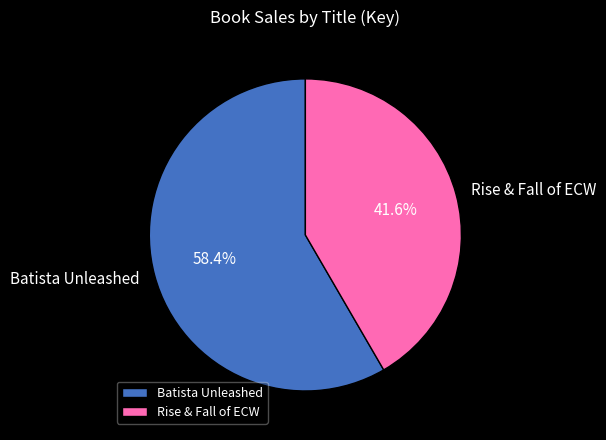

Count the number of slices in the pie.

2